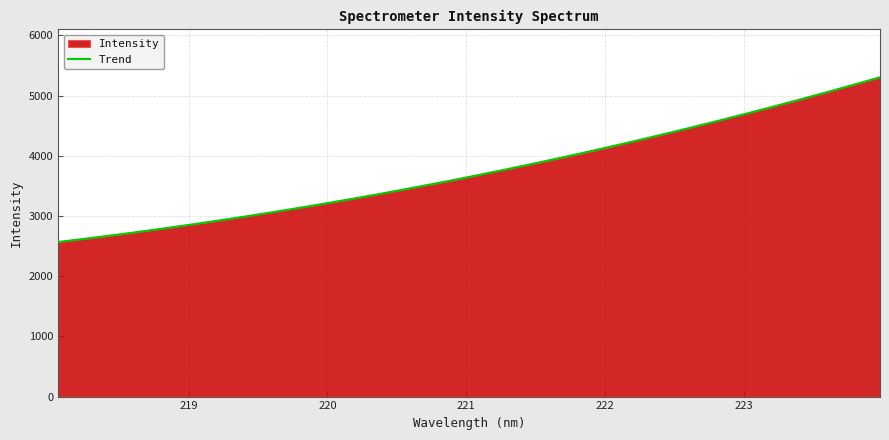

How many lines are shown in the chart?

1